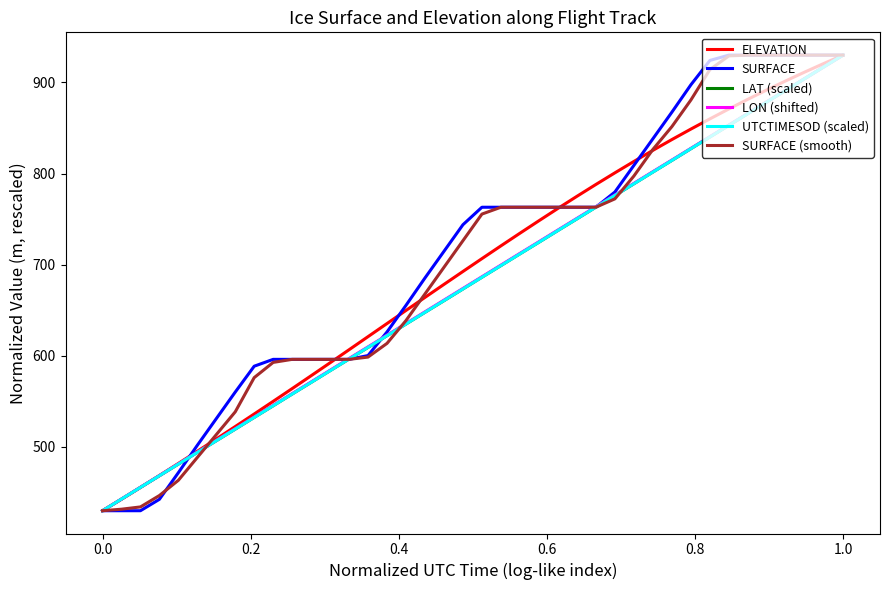

What is the maximum value for UTCTIMESOD (scaled)?

930.0